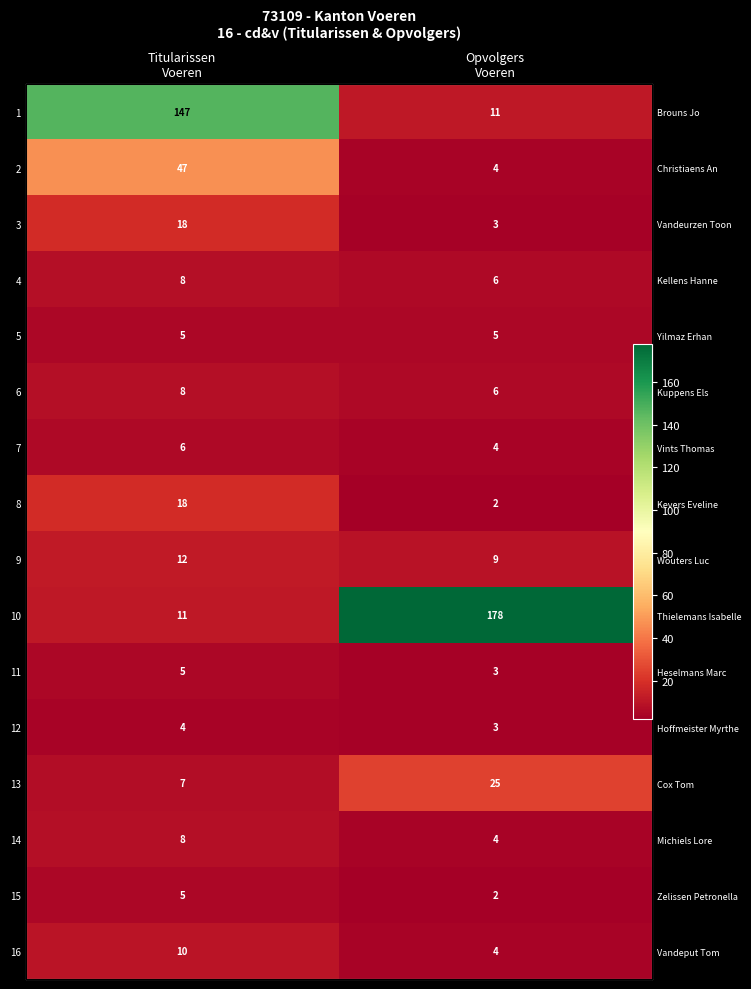

What is the sum of all 16 values?

14